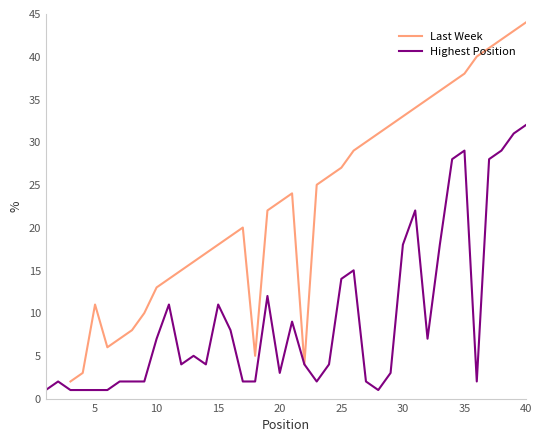

True or false: Highest Position and Last Week cross at least once.

False